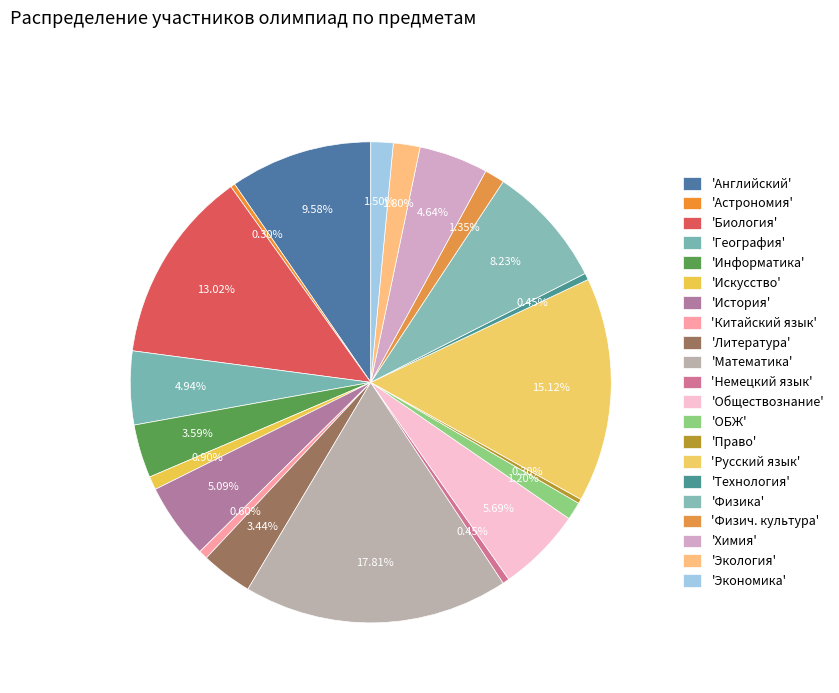

Which slice is the largest?

Математика